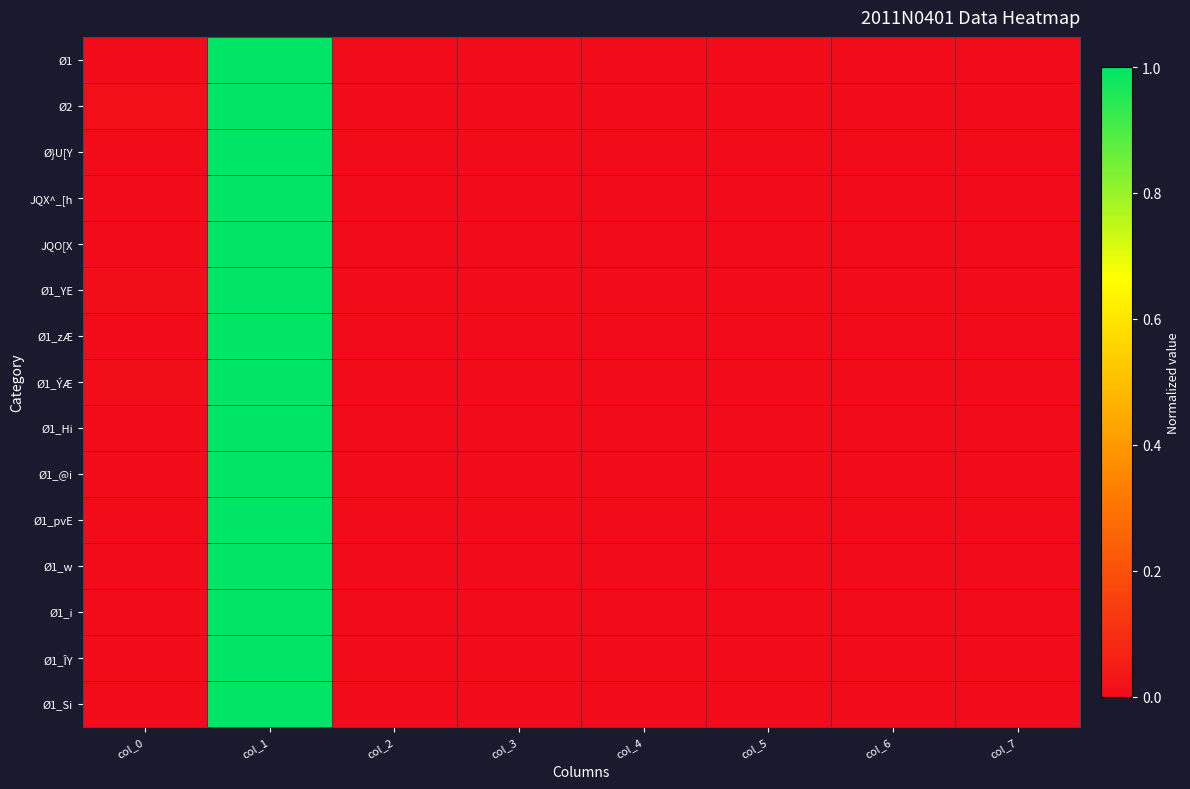

Which has a higher value, col_6 or col_3?

col_3